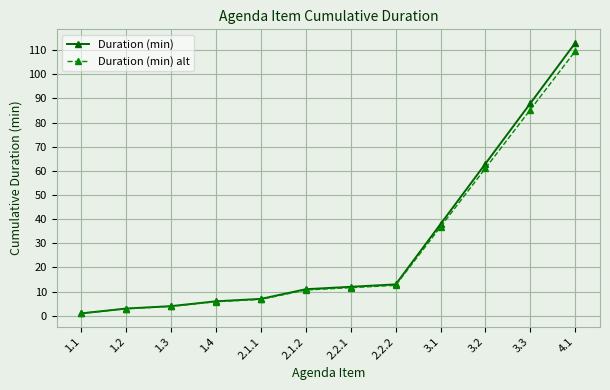

Which series has the largest range (max minus min)?

Duration (min)